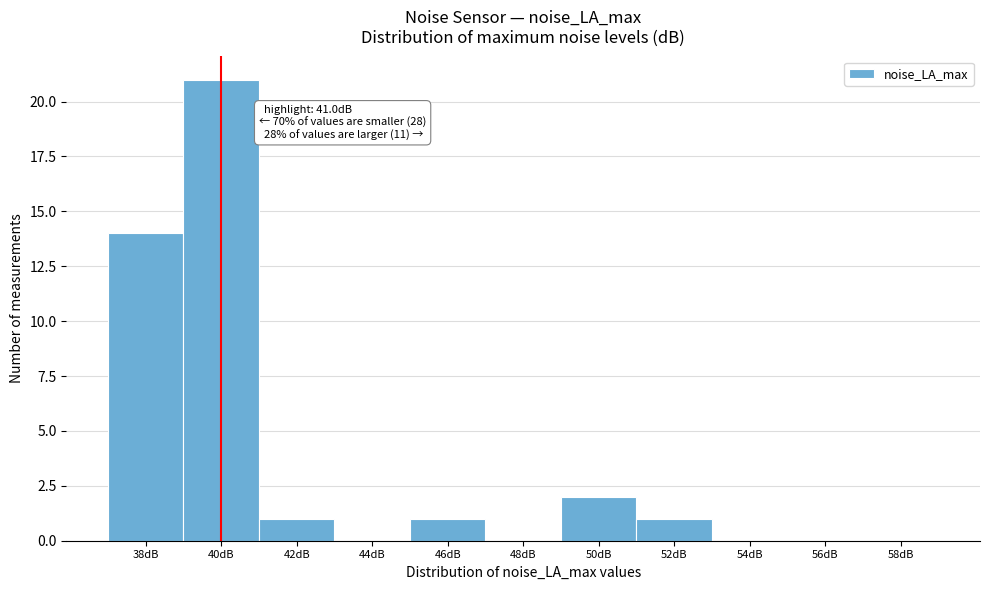

Reading left to right, list all the values displayed in this chart.

38dB=14	40dB=21	42dB=1	44dB=0	46dB=1	48dB=0	50dB=2	52dB=1	54dB=0	56dB=0	58dB=0